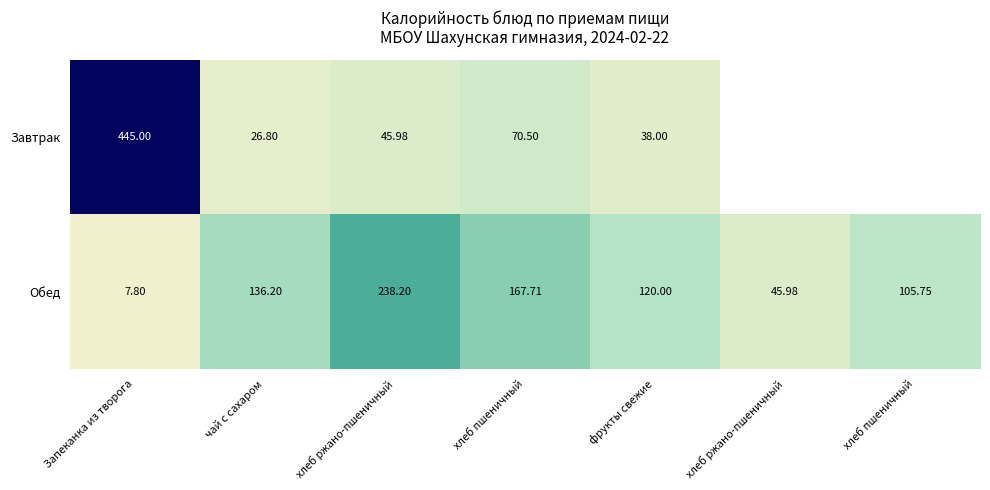

Count the number of categories in the chart.

7